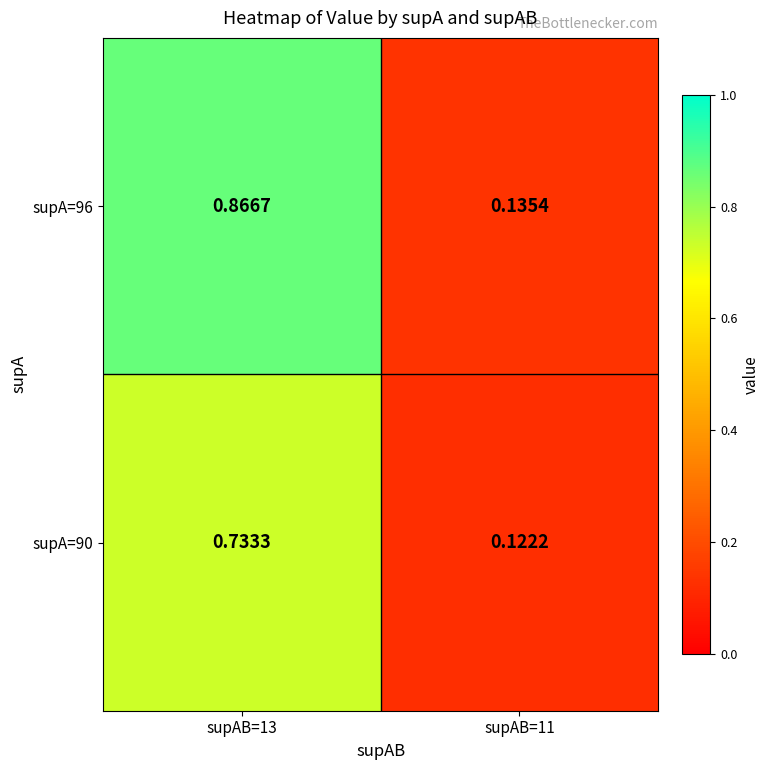

Is the value of supA=90 at supAB=11 greater than the value of supA=96 at supAB=11?

No